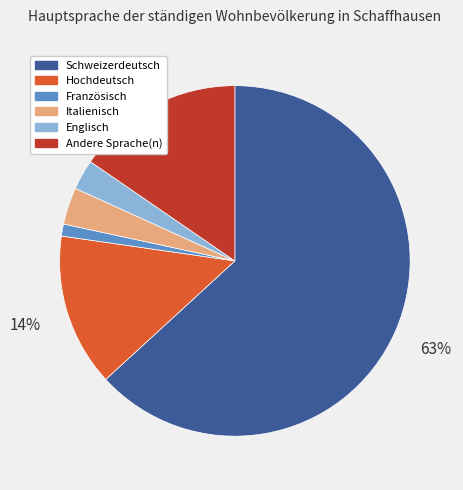

Which slice is the smallest?

Französisch